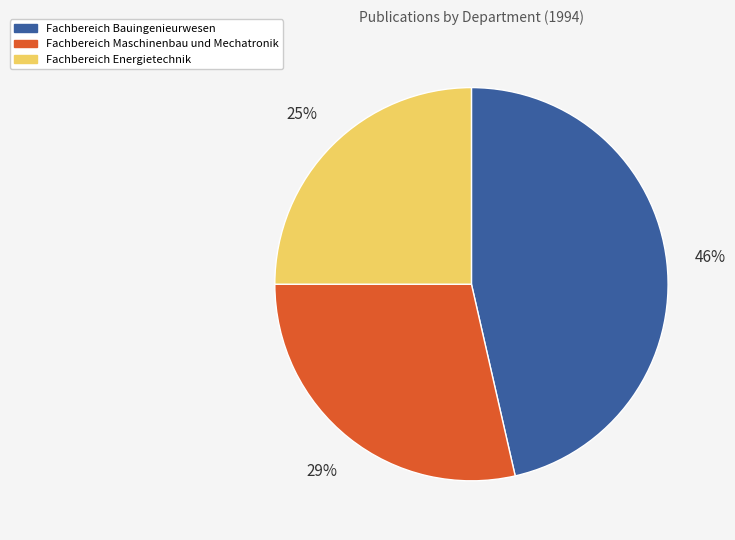

Which has a higher value, Fachbereich Energietechnik or Fachbereich Bauingenieurwesen?

Fachbereich Bauingenieurwesen